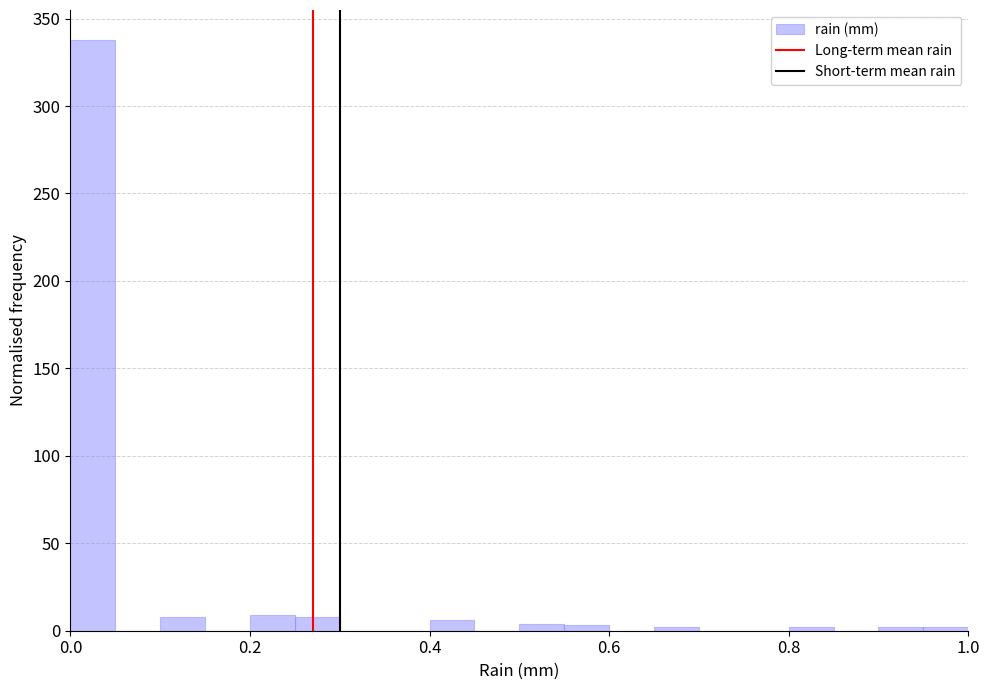

Around what value on the x-axis is the tallest bar? Give the approximate position of its centre, as read against the axis.

0.02